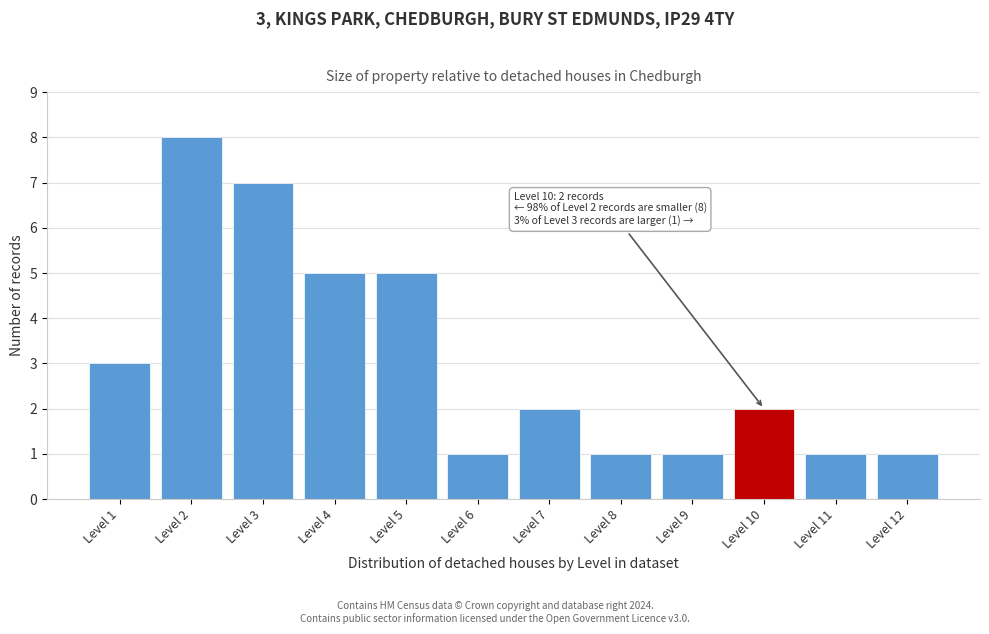

Reading left to right, what are all the values shown in this chart?

Level 1=3	Level 2=8	Level 3=7	Level 4=5	Level 5=5	Level 6=1	Level 7=2	Level 8=1	Level 9=1	Level 10=2	Level 11=1	Level 12=1